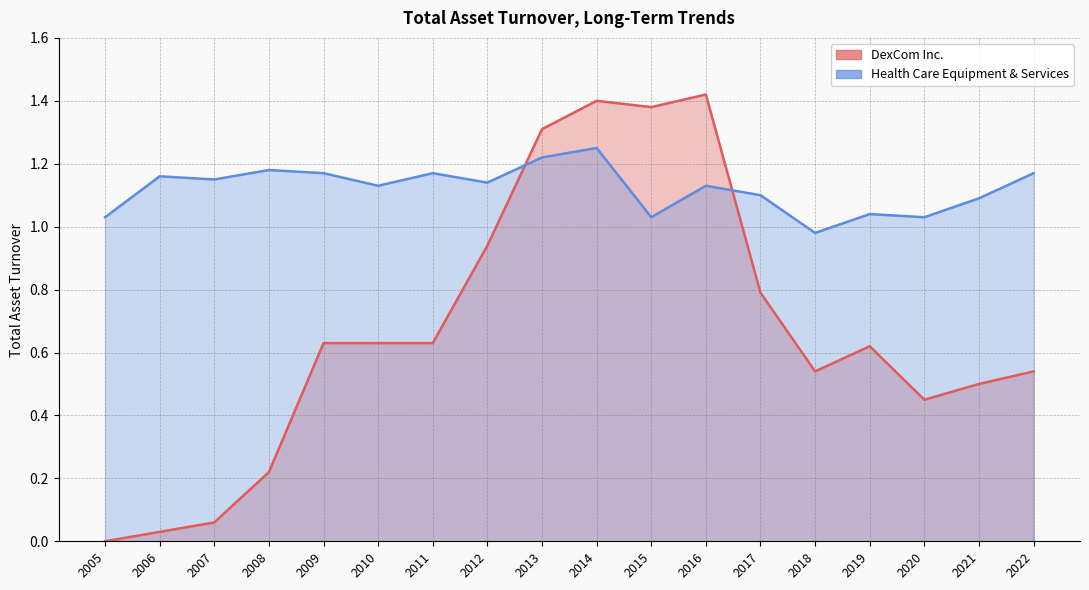

List the series in order of their peak value, lowest first.

Health Care Equipment & Services, DexCom Inc.